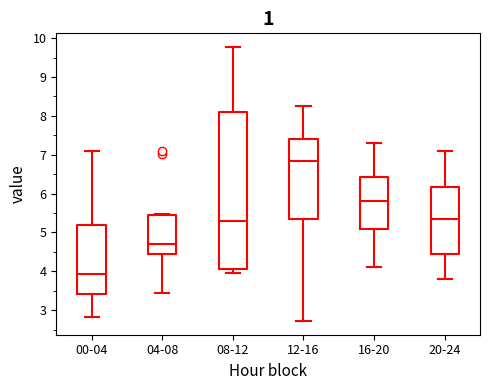

Reading left to right, transcribe this box plot: for each box, give where its median line is, the range the box spans, and where its two whiskers end, as read against the y-axis. The values are not printed on the chart, so give them approximately, as read against the axis.

00-04: median 3.9, box 3.4 to 5.2, whiskers 2.8 to 7.1
04-08: median 4.7, box 4.4 to 5.5, whiskers 3.5 to 5.5
08-12: median 5.3, box 4.1 to 8.1, whiskers 4.0 to 9.8
12-16: median 6.8, box 5.4 to 7.4, whiskers 2.7 to 8.3
16-20: median 5.8, box 5.1 to 6.4, whiskers 4.1 to 7.3
20-24: median 5.4, box 4.5 to 6.2, whiskers 3.8 to 7.1